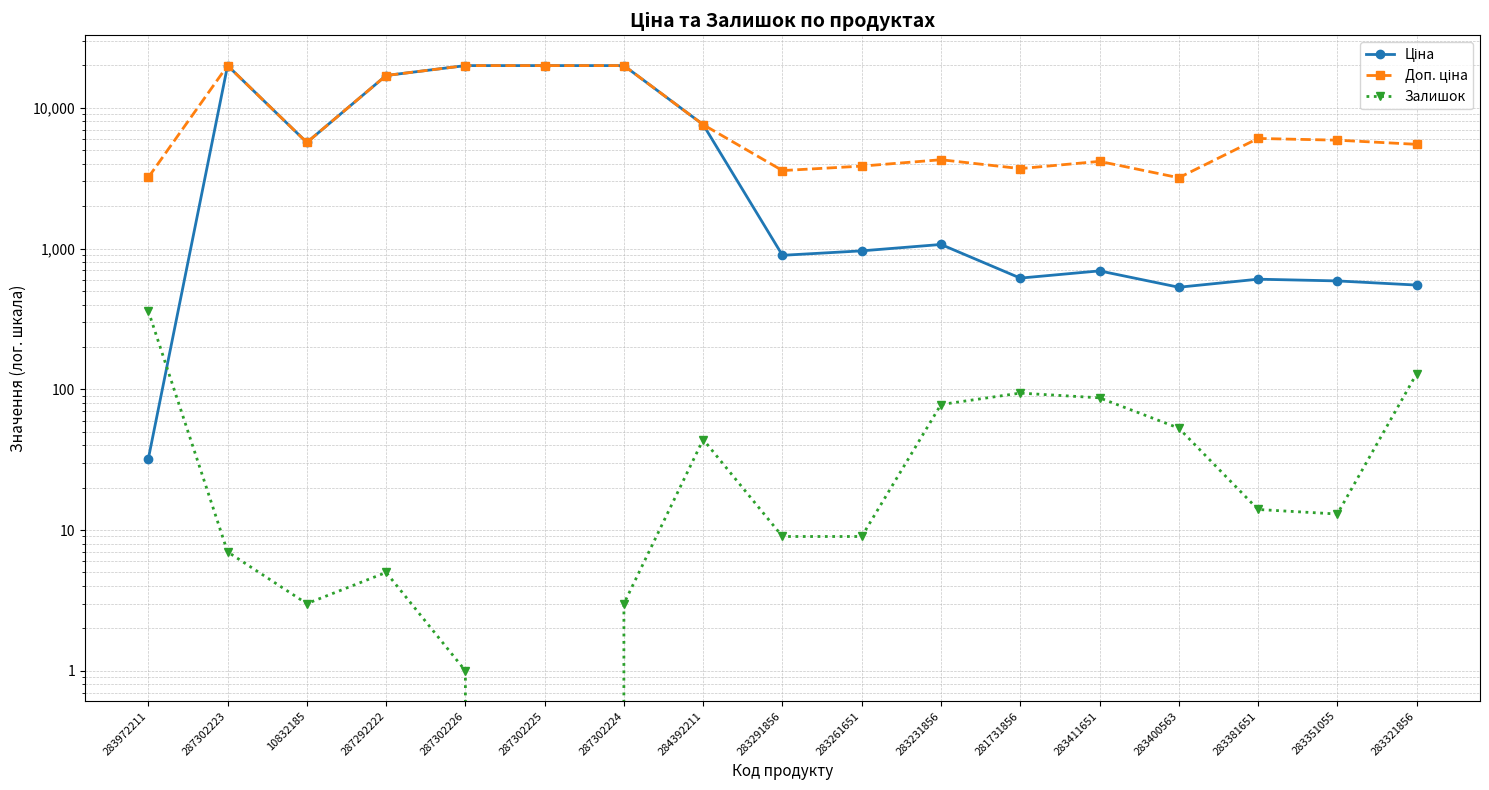

How many data points does each series have?

17